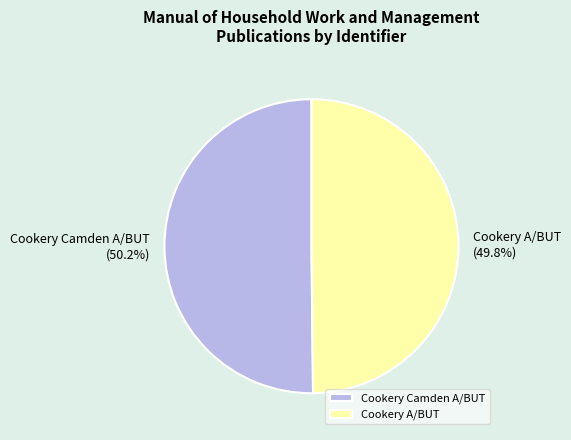

True or false: Cookery A/BUT accounts for 50% of the total.

True